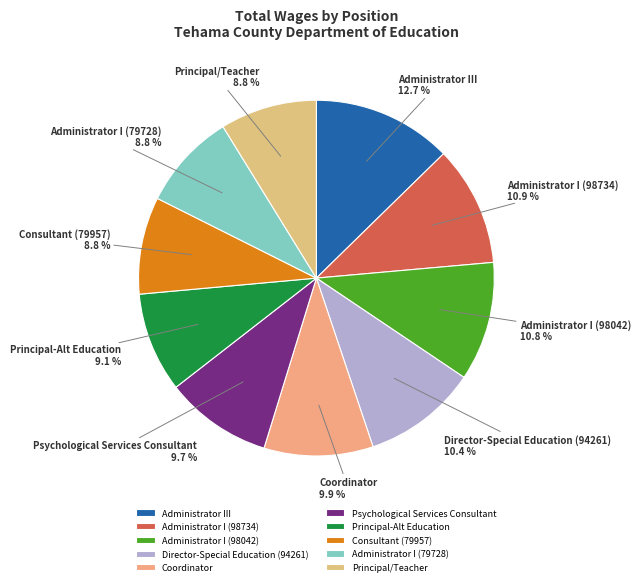

Count the number of slices in the pie.

10